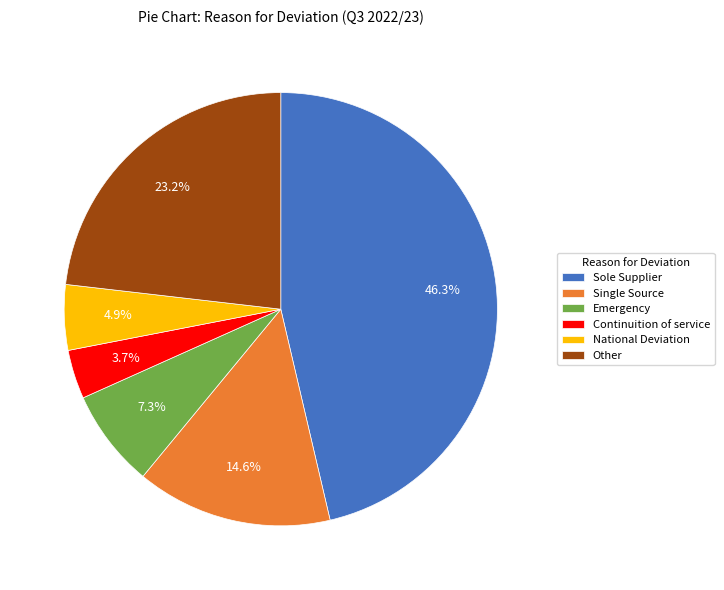

The National Deviation slice represents 5% of the pie. True or false?

True